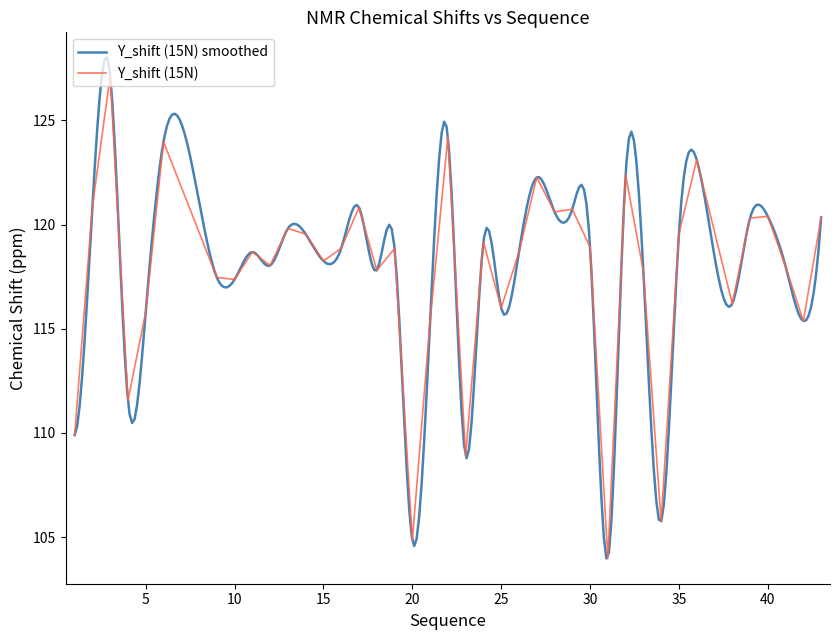

What is the change in value from 15 to 18?

-0.5